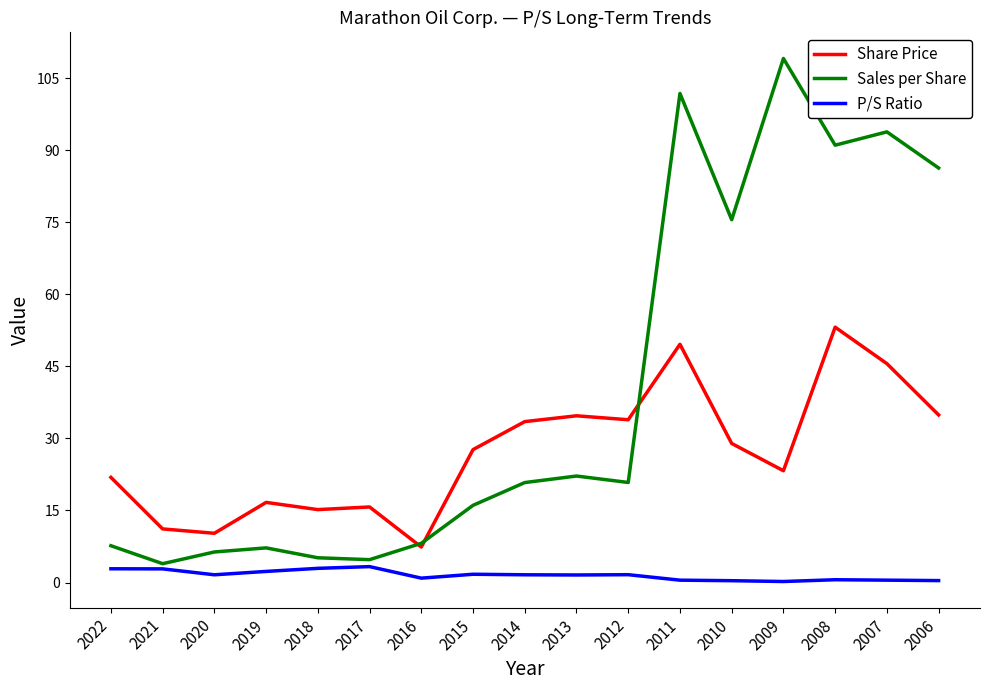

The Share Price series shows 56.2 at 2013. True or false?

False